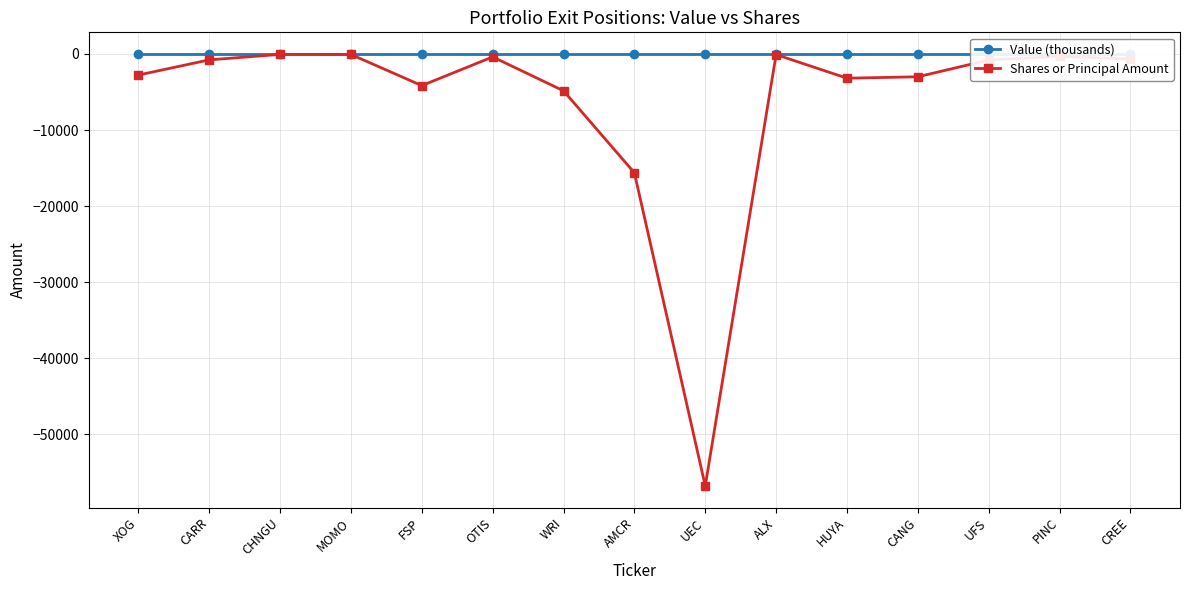

List the series in order of their peak value, lowest first.

Shares or Principal Amount, Value (thousands)